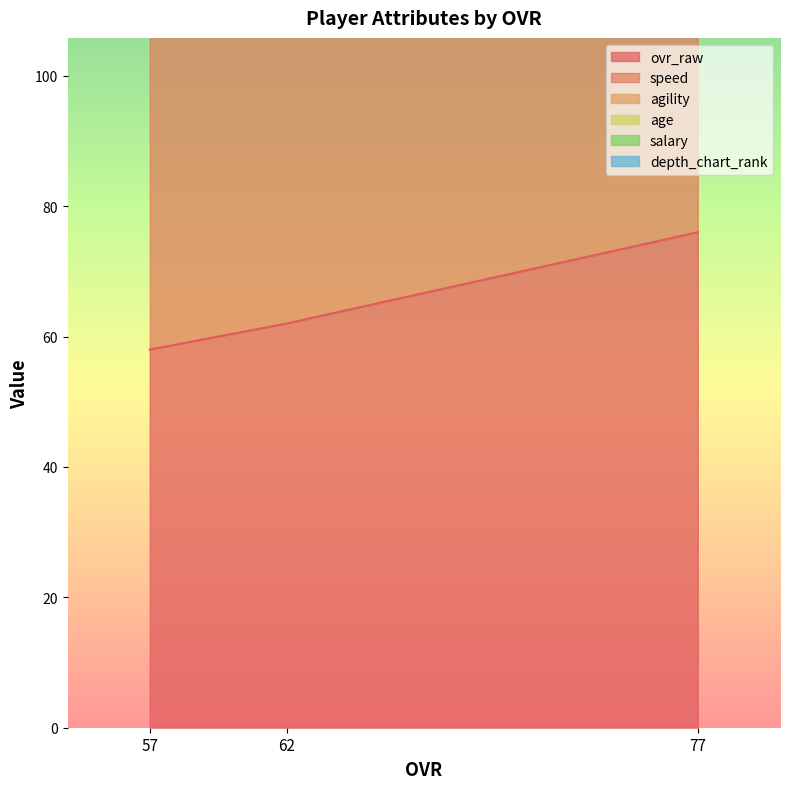

What is the maximum value for ovr_raw?

76